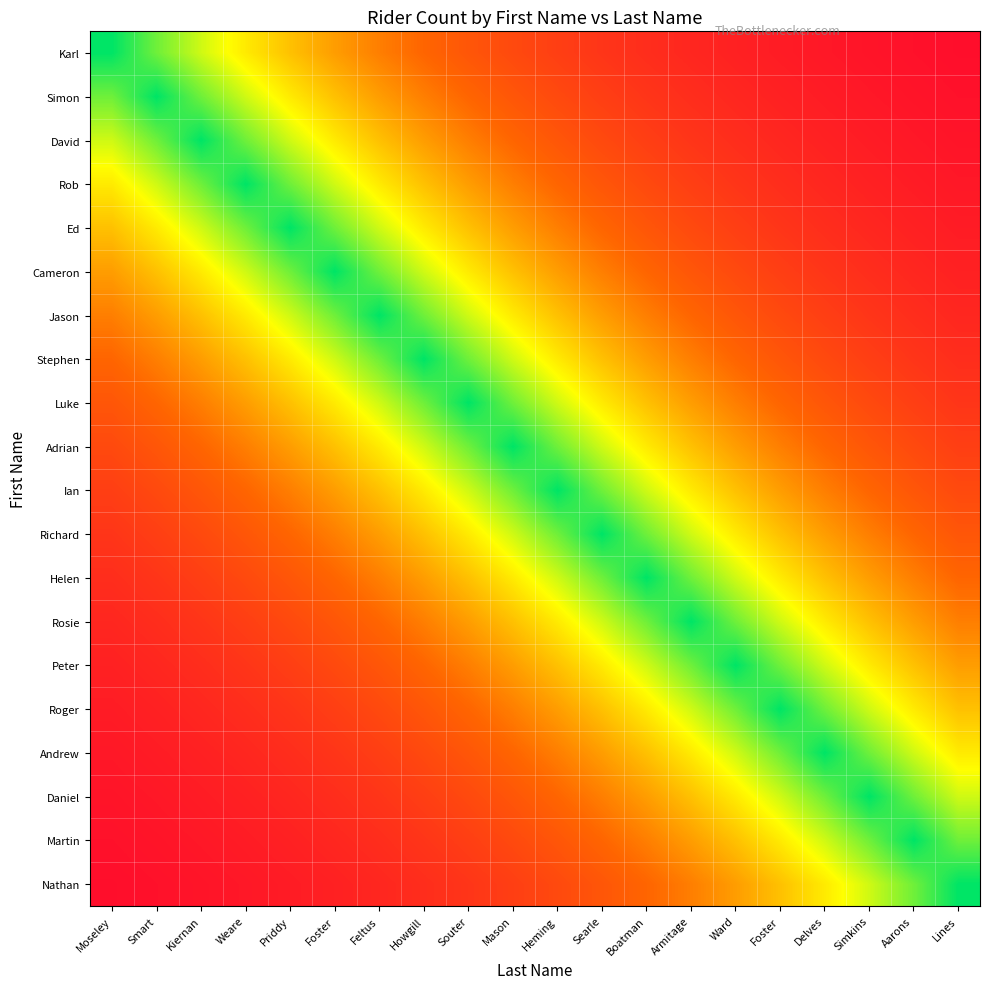

Rank the series at Foster from highest to lowest value.

Cameron, Ed, Jason, Rob, Stephen, David, Luke, Simon, Adrian, Karl, Ian, Richard, Helen, Rosie, Peter, Roger, Andrew, Daniel, Martin, Nathan